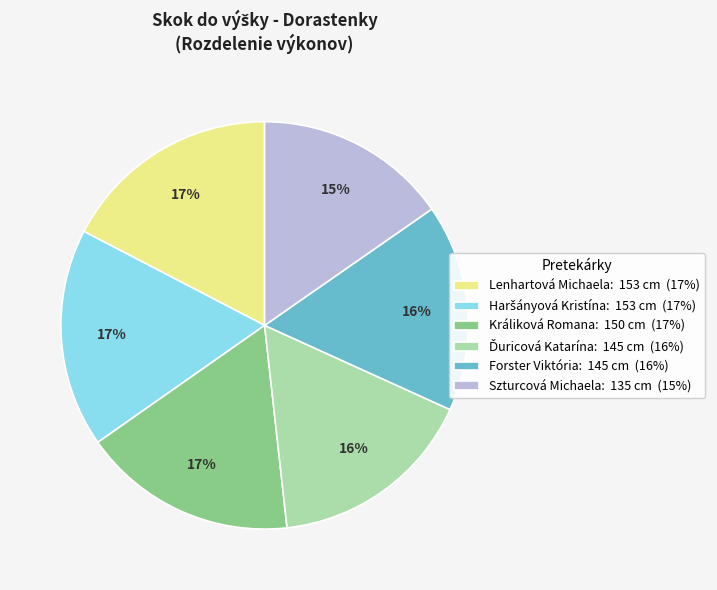

Count the number of slices in the pie.

6